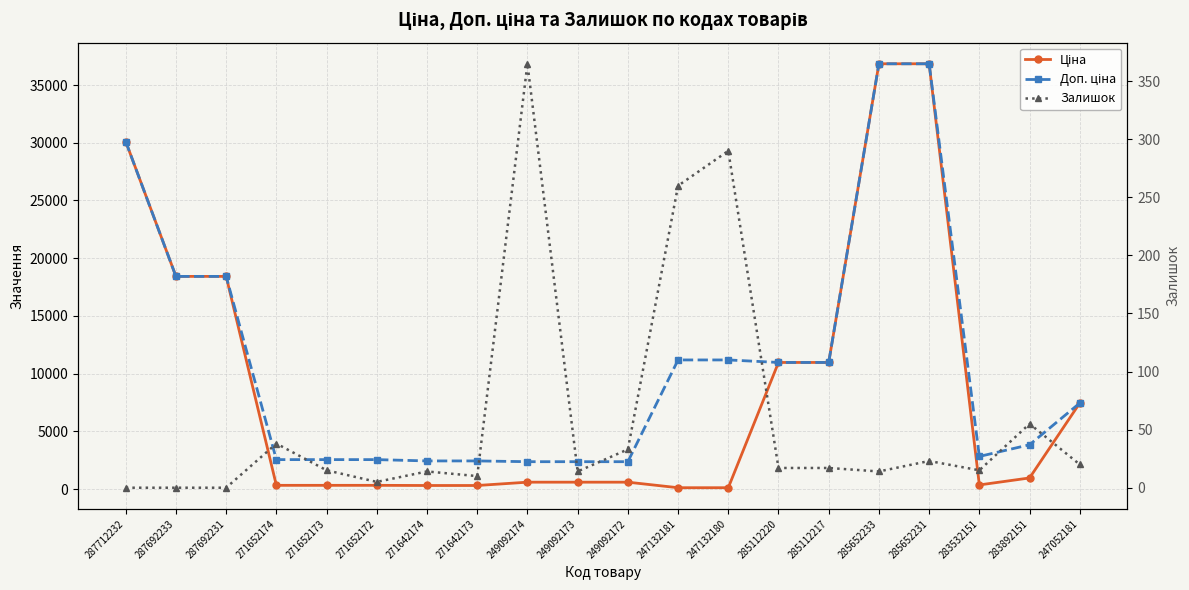

What is the difference between the Залишок values at 247132181 and 287692231?

260.0